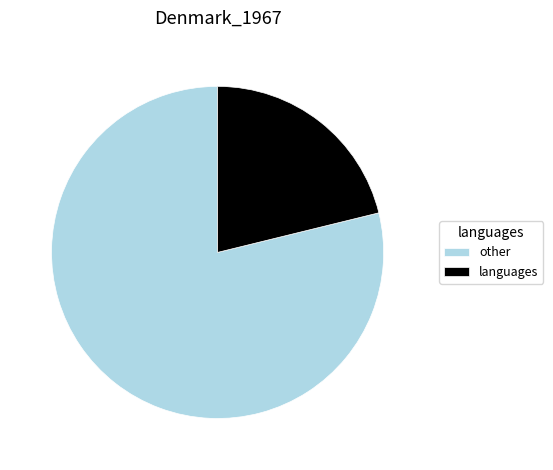

Does other account for over 50% of the chart?

Yes